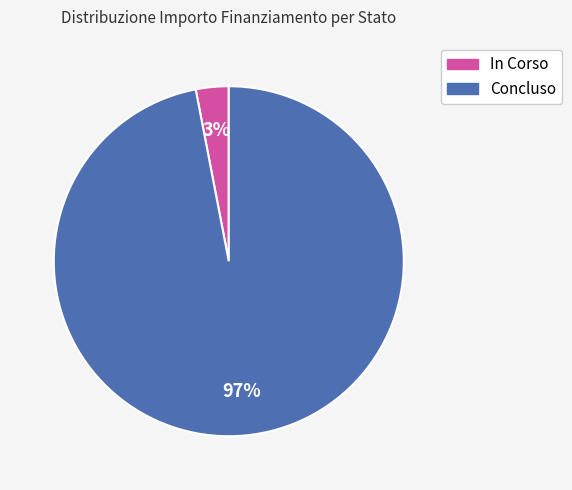

Count the number of slices in the pie.

2